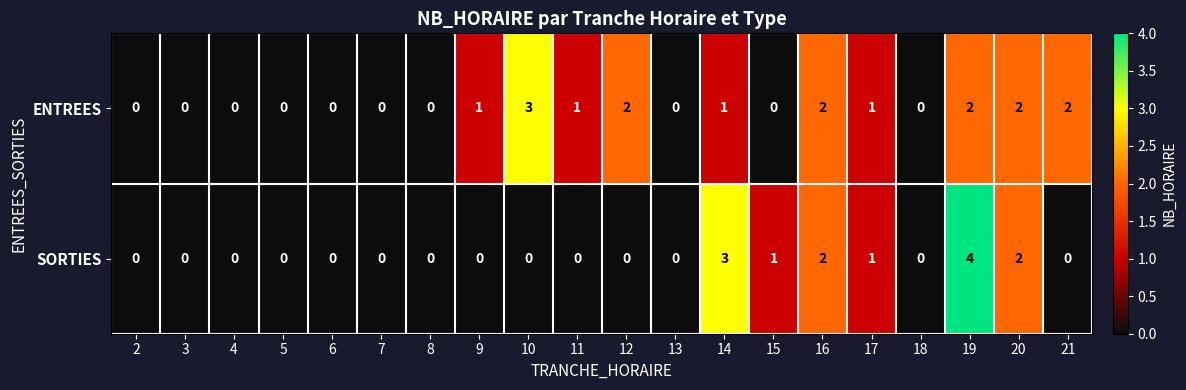

Which series has the largest total across all categories?

ENTREES